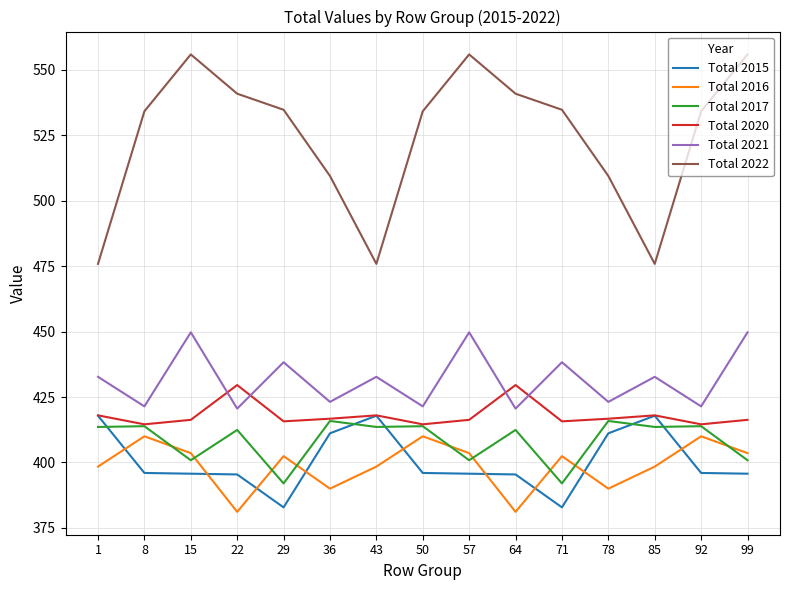

Count the number of data series in this chart.

6